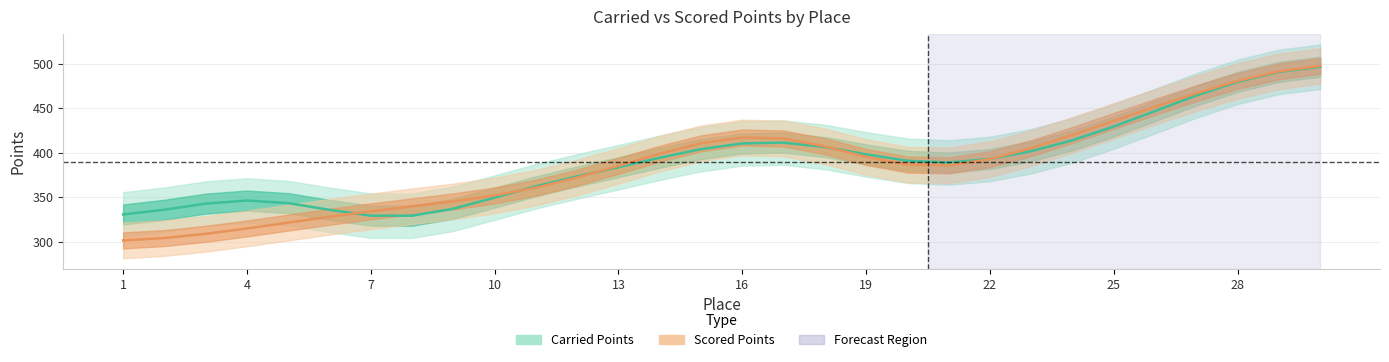

Which has a higher value, 3 or 27?

27